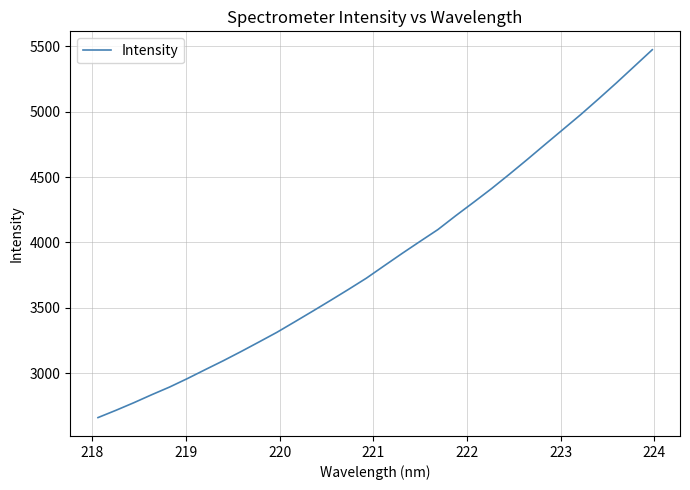

What is the minimum value shown in the chart?

2658.9